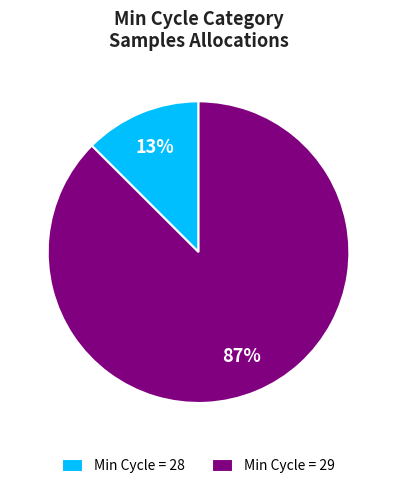

To the nearest percent, what portion does Min Cycle = 28 represent?

13%